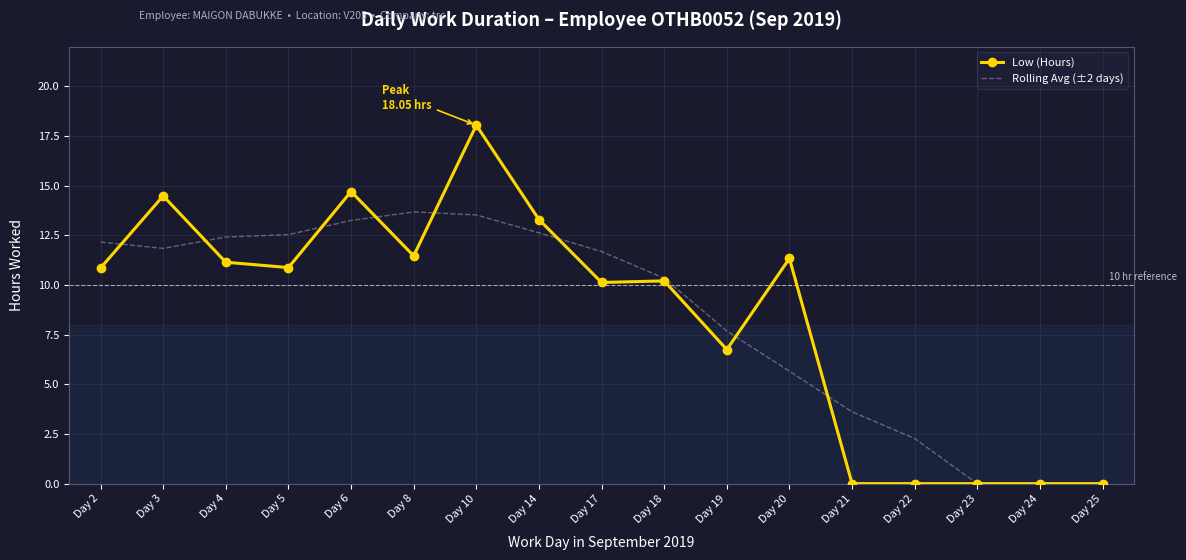

Is the value of Low (Hours) at Day 17 greater than the value of Rolling Avg (±2 days) at Day 23?

Yes